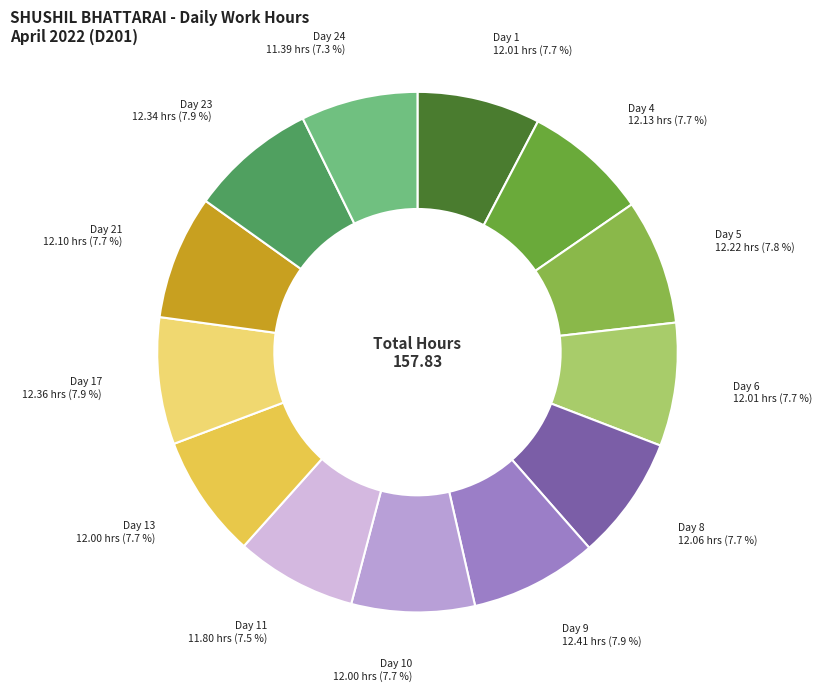

What is the ratio of the value at Day 4 to the value at Day 1?

1.0